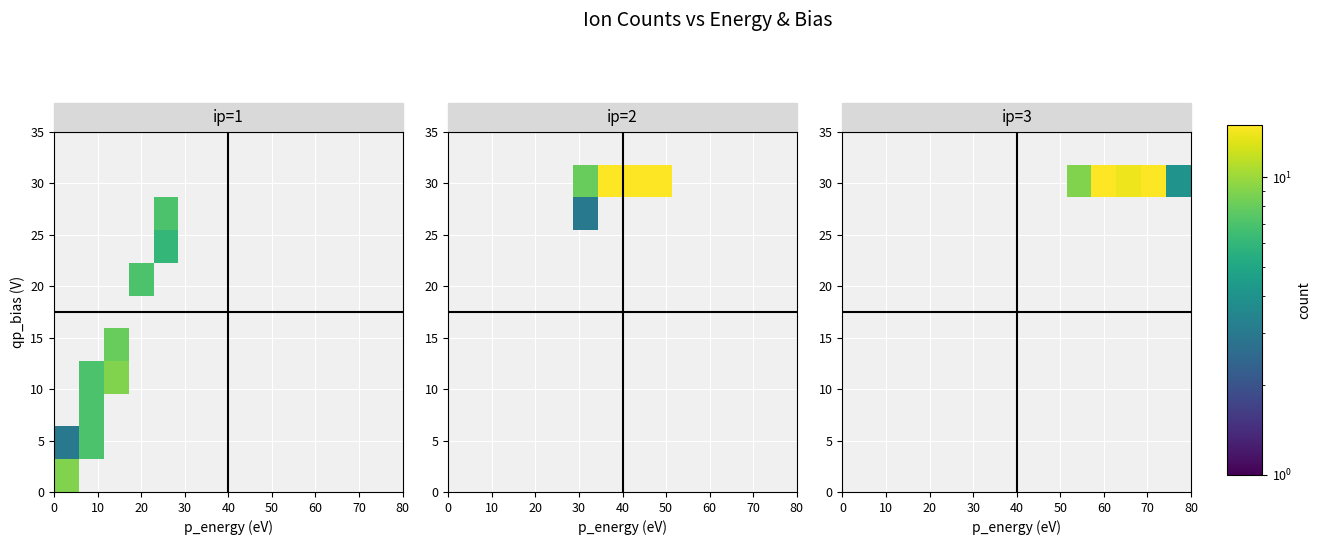

What is the maximum value shown in the chart?

17